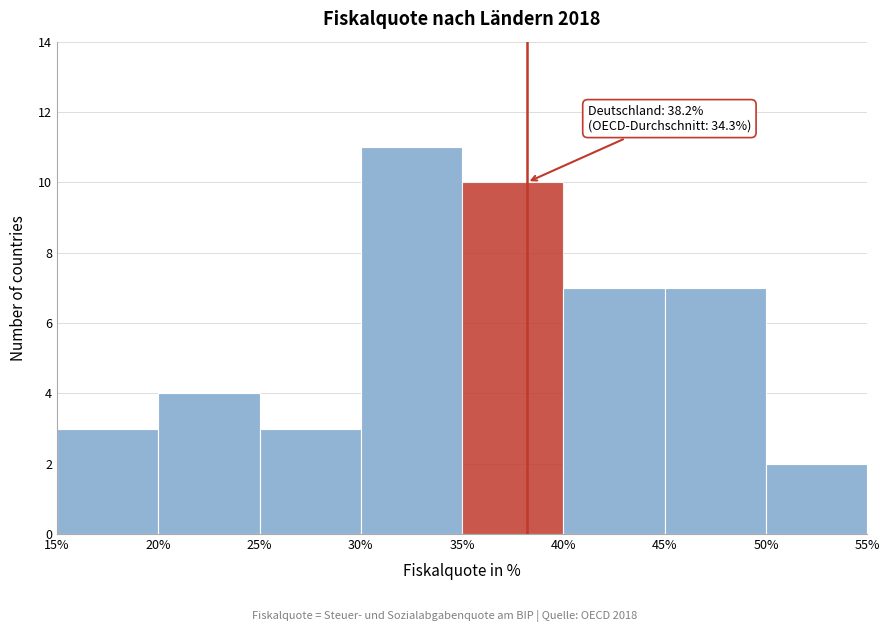

Which range on the x-axis has the tallest bar?

30% to 35%